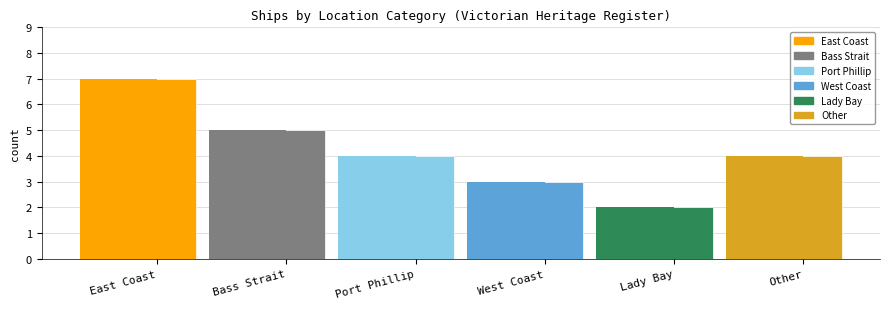

What position from the right is West Coast?

3